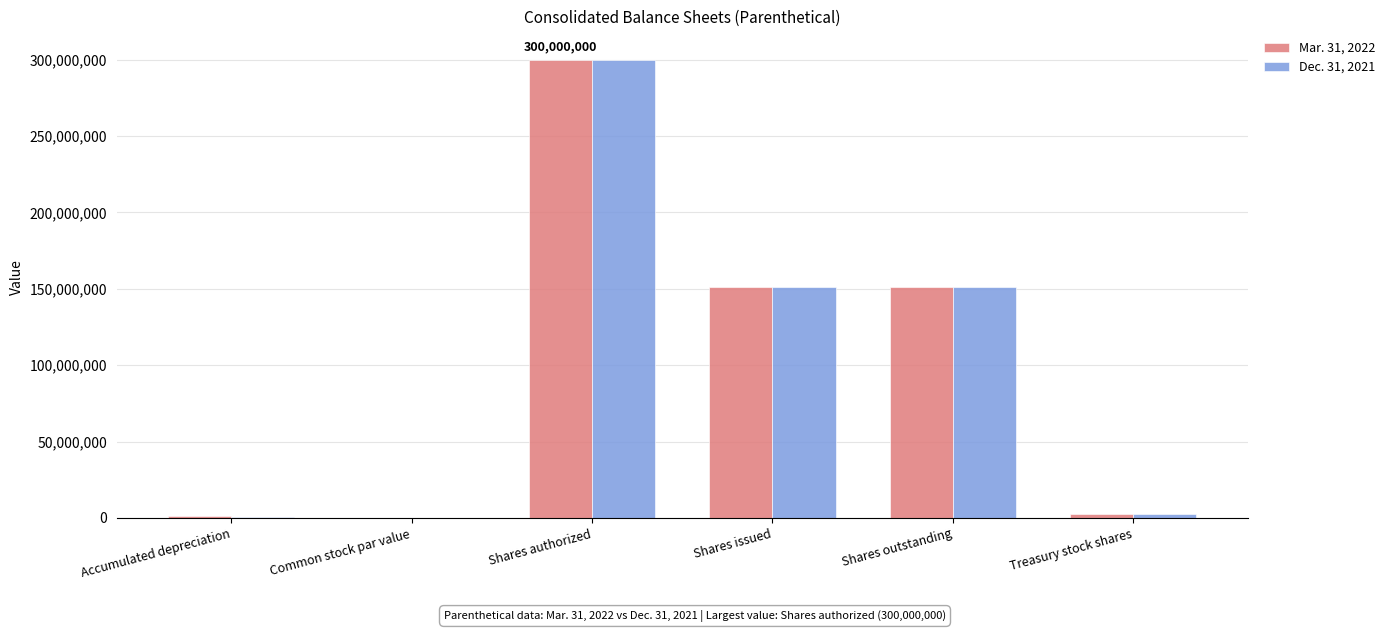

What are all the series names shown in the legend?

Mar. 31, 2022, Dec. 31, 2021